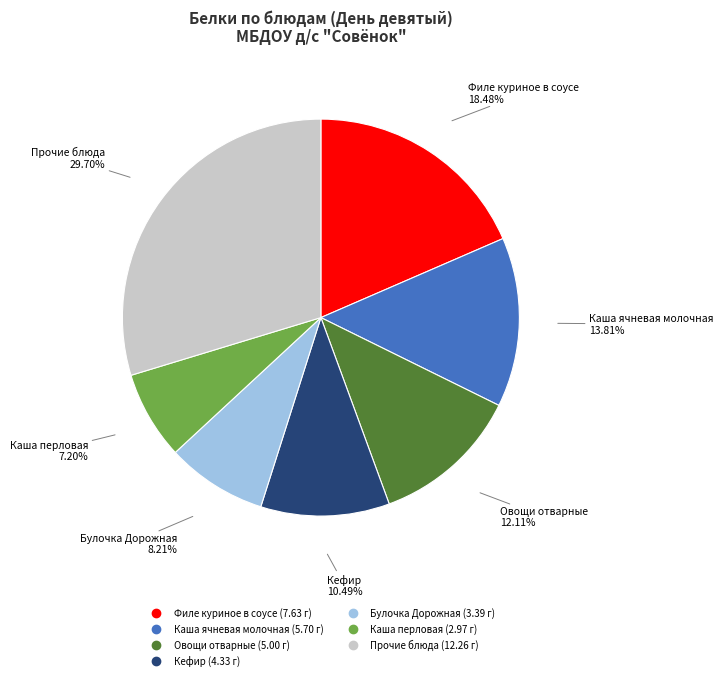

Is there a majority slice in this chart?

No